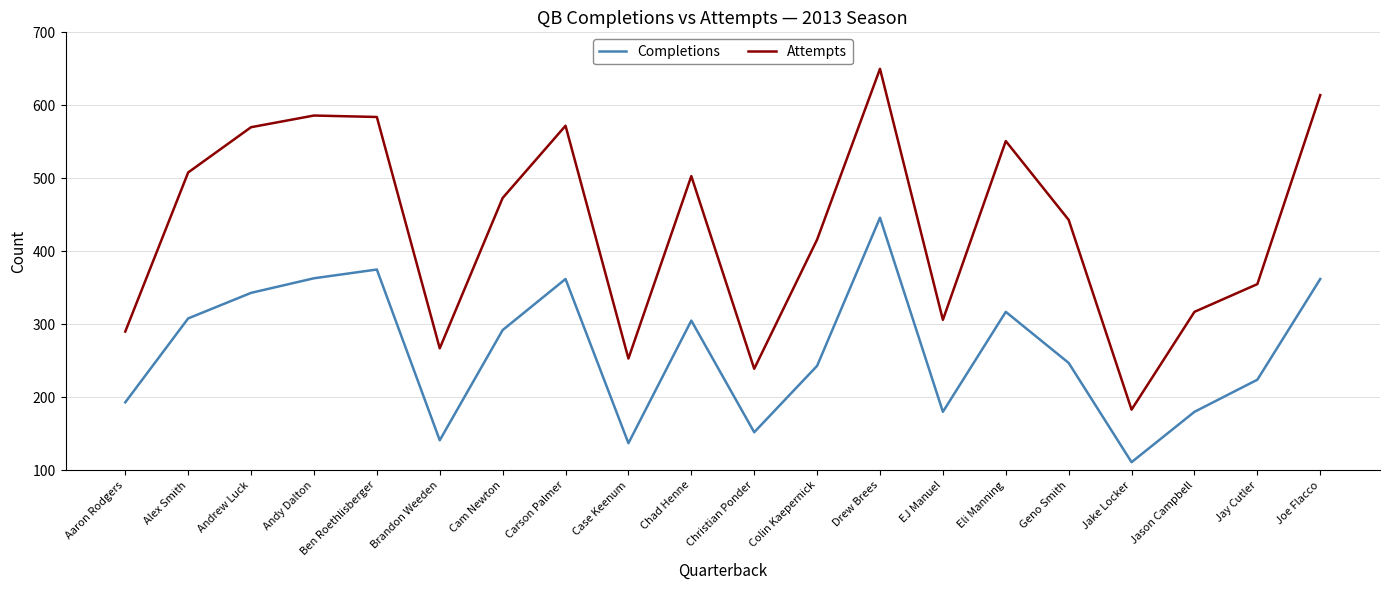

Between Case Keenum and EJ Manuel, which series saw the biggest shift?

Attempts